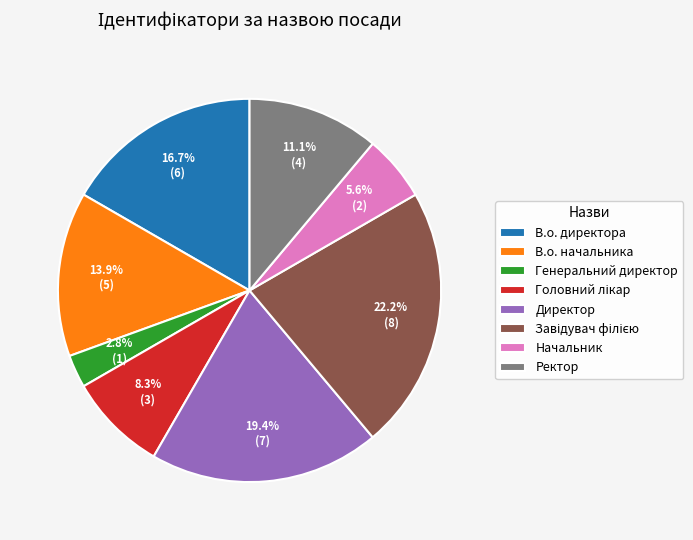

Is there a majority slice in this chart?

No